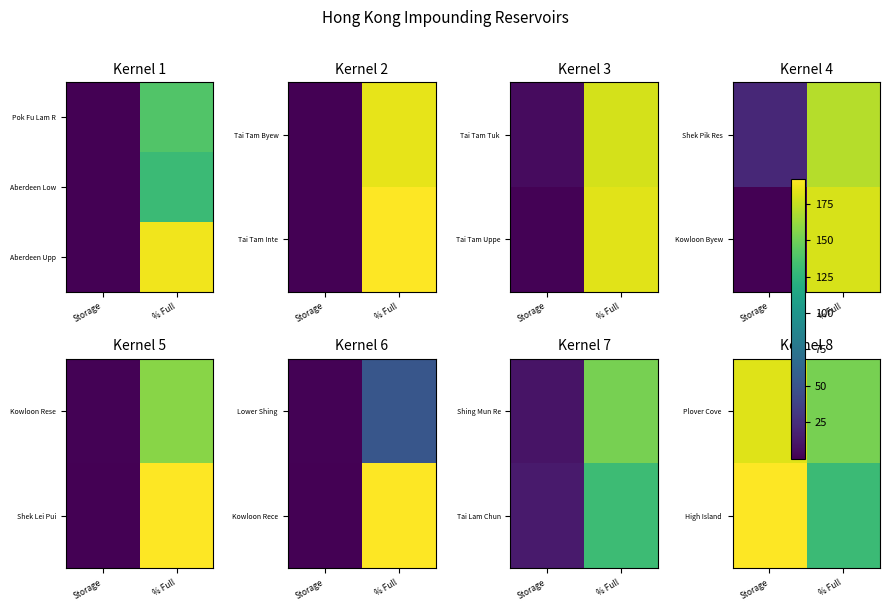

Between % Full and Storage, which is larger?

Storage